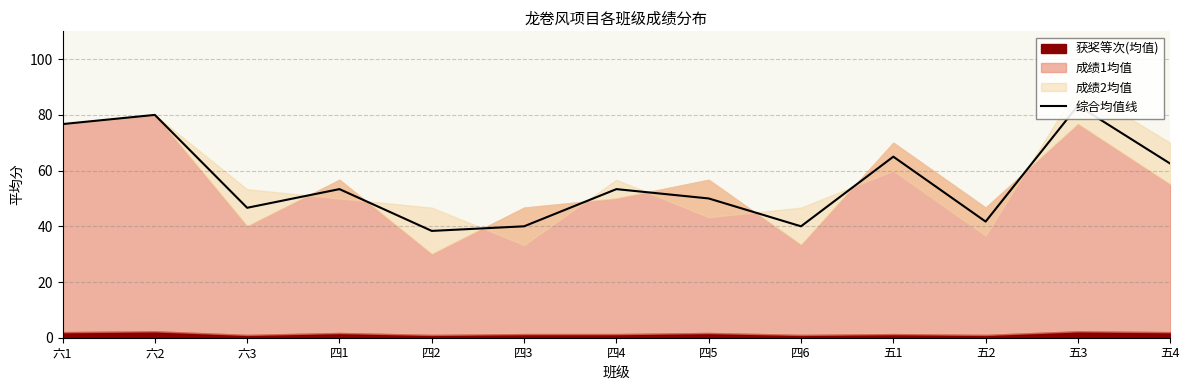

Reading left to right, transcribe all the data shown in this chart.

76.7	80.0	46.6	53.4	38.4	40.0	53.4	50.0	40.0	65.0	41.7	83.3	62.5